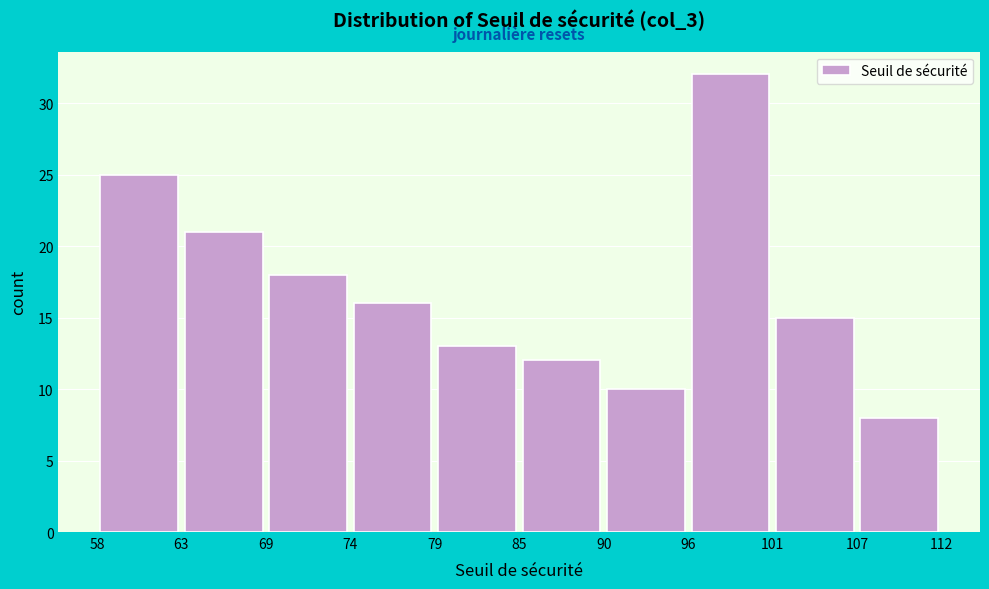

Reading left to right, list every bar in this chart as the range it spans on the x-axis followed by its height. The values are not printed on the chart, so give them approximately, as read against the axis.

58 to 63: 25
63 to 69: 21
69 to 74: 18
74 to 79: 16
79 to 85: 13
85 to 90: 12
90 to 96: 10
96 to 101: 32
101 to 107: 15
107 to 112: 8